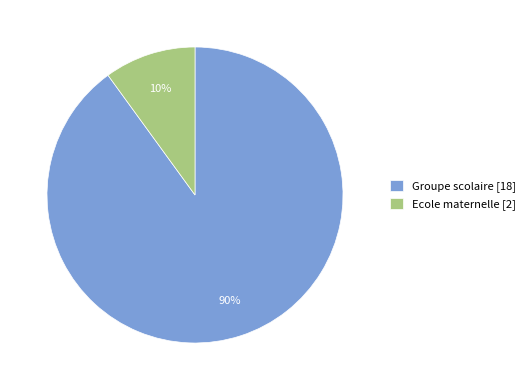

Count the number of slices in the pie.

2